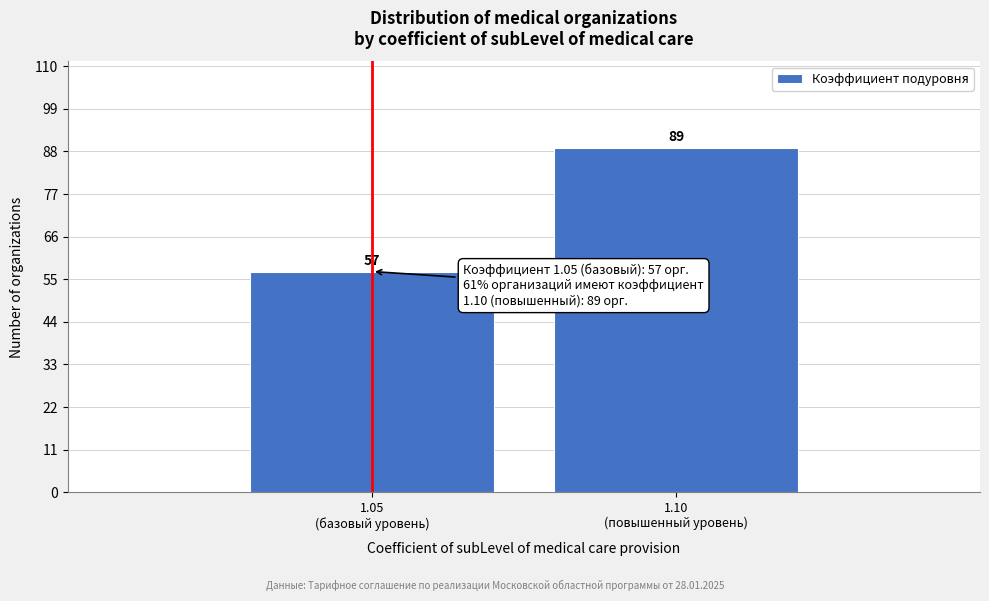

Reading left to right, extract all data points from this chart.

57	89